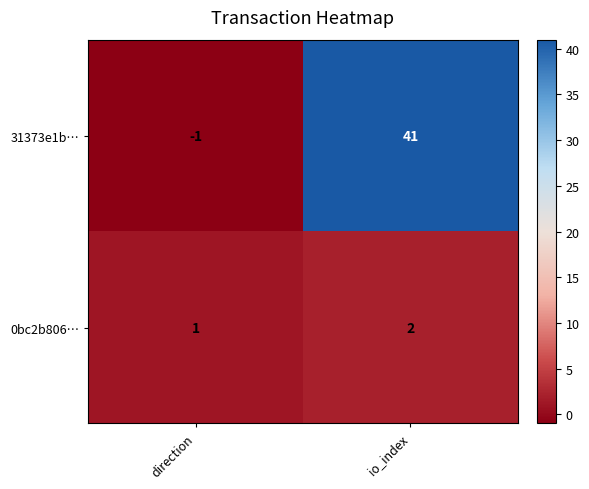

At which label does 31373e1b… reach its peak?

io_index